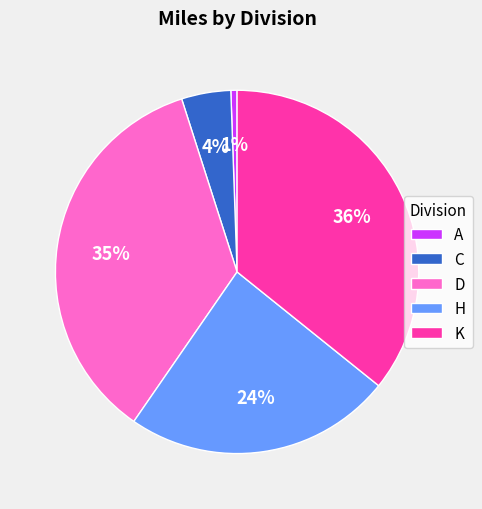

How many slices are in this pie chart?

5